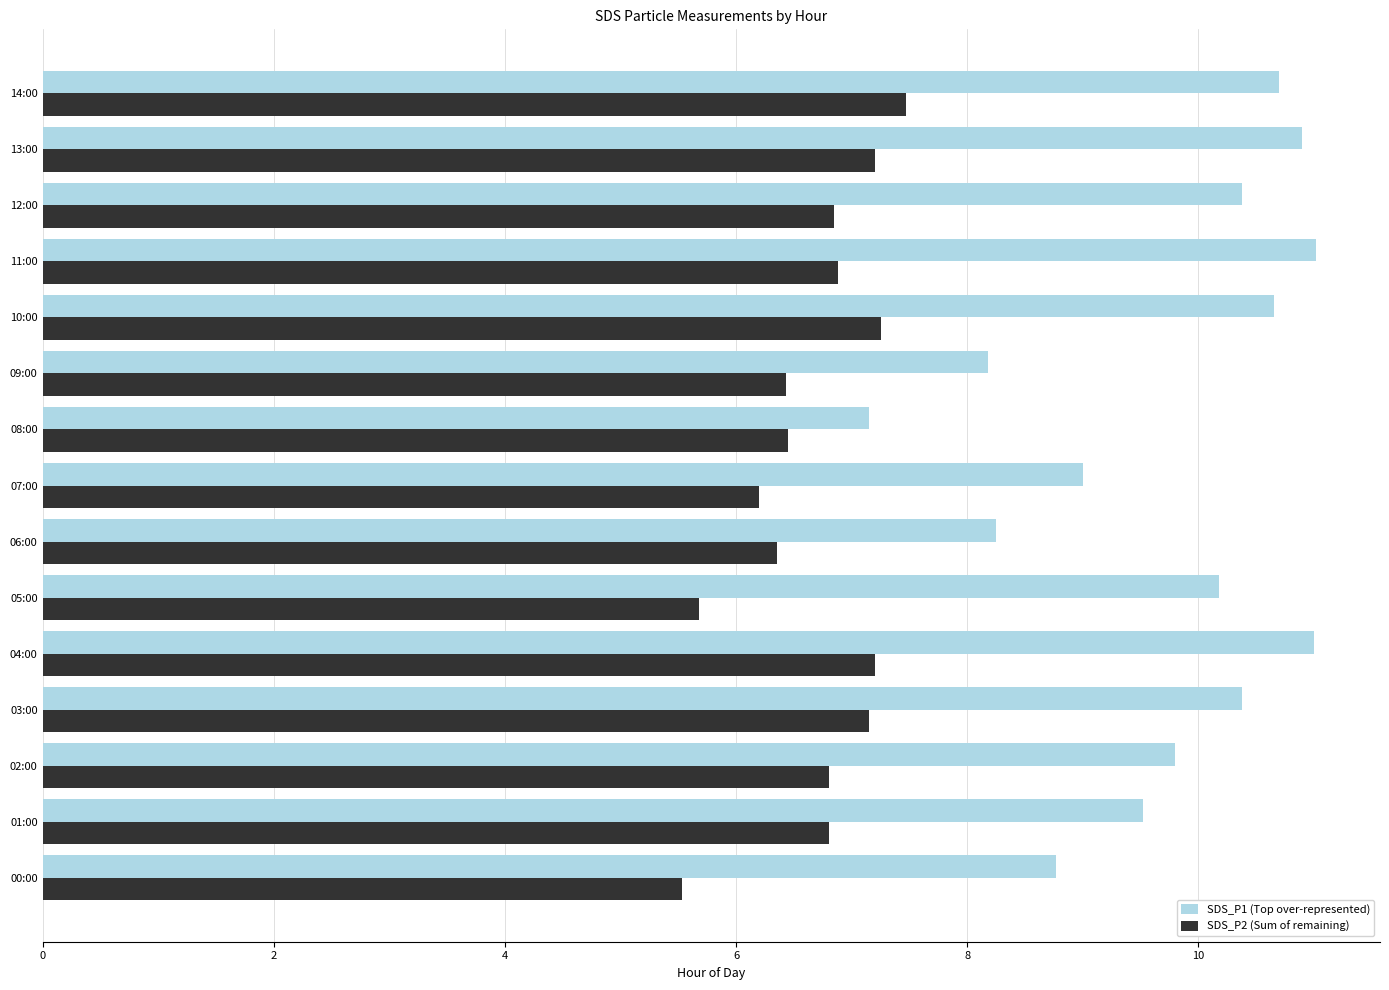

Which series has the largest total across all categories?

SDS_P1 (Top over-represented)